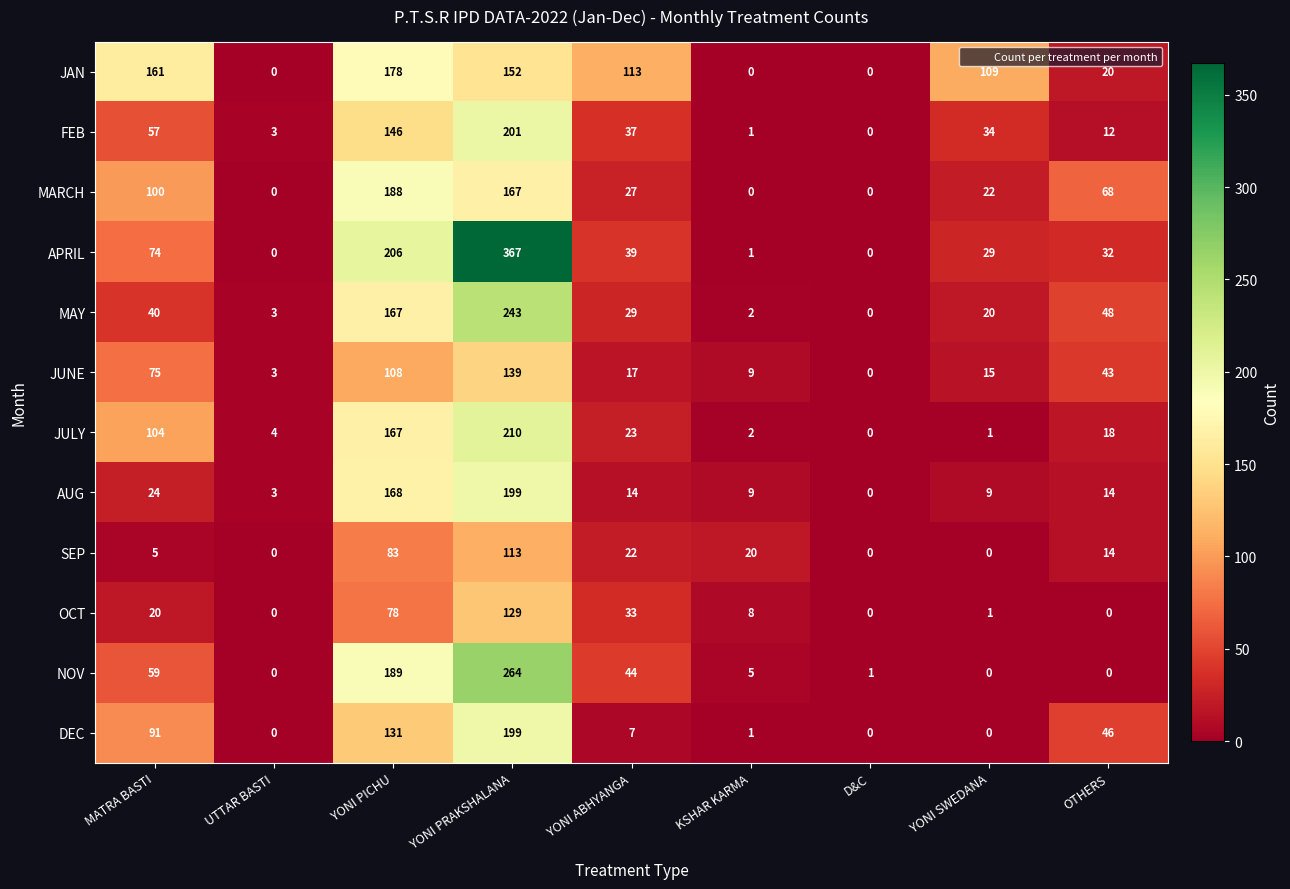

At YONI ABHYANGA, list the series in order from smallest to largest.

DEC, AUG, JUNE, SEP, JULY, MARCH, MAY, OCT, FEB, APRIL, NOV, JAN